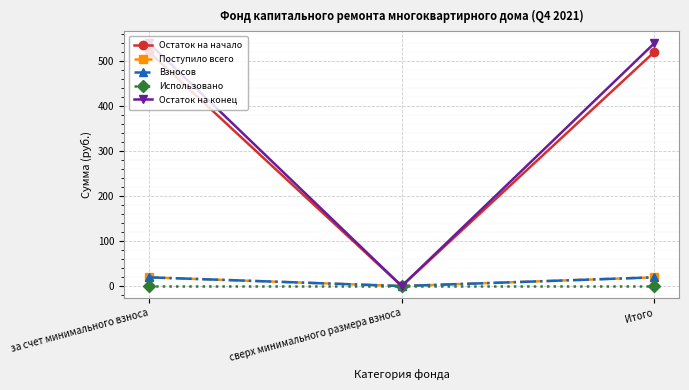

What is the approximate value of Остаток на начало at Итого?

520.0